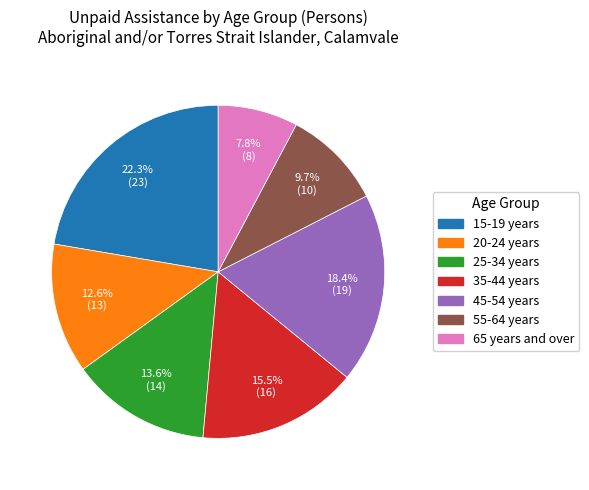

Rank the categories by value from highest to lowest.

15-19 years, 45-54 years, 35-44 years, 25-34 years, 20-24 years, 55-64 years, 65 years and over